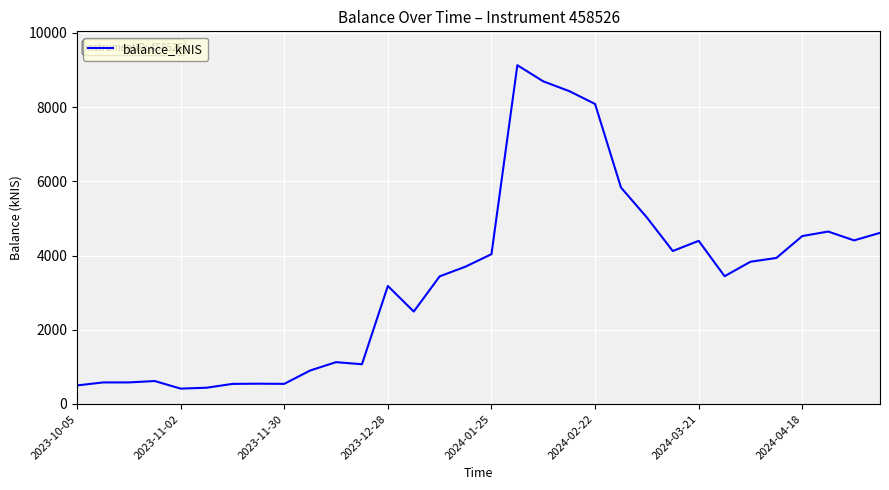

What is the smallest value displayed?

414.1